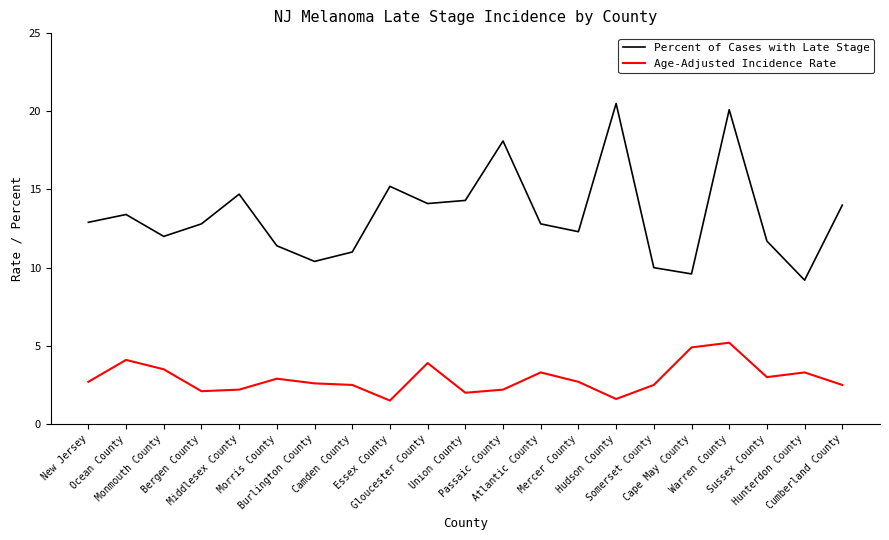

Which series has the largest total across all categories?

Percent of Cases with Late Stage